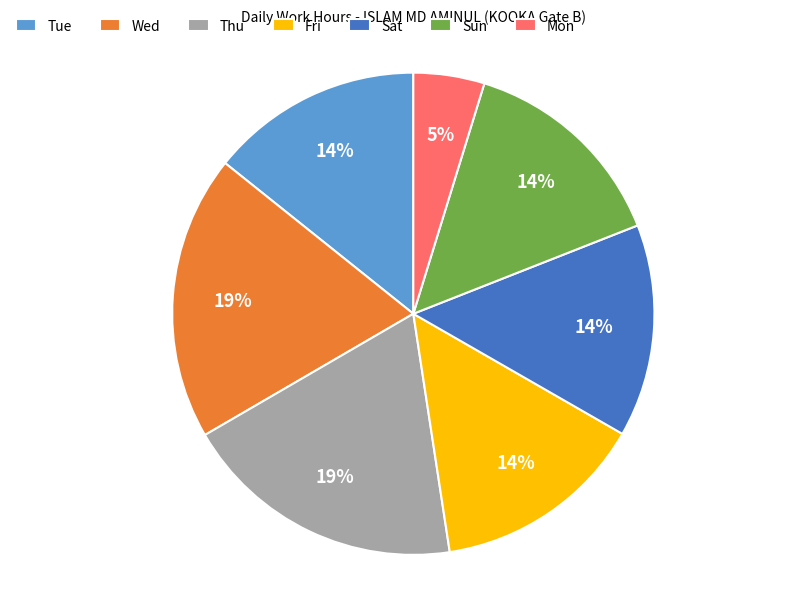

What percentage is the Sat slice, to the nearest percent?

14%